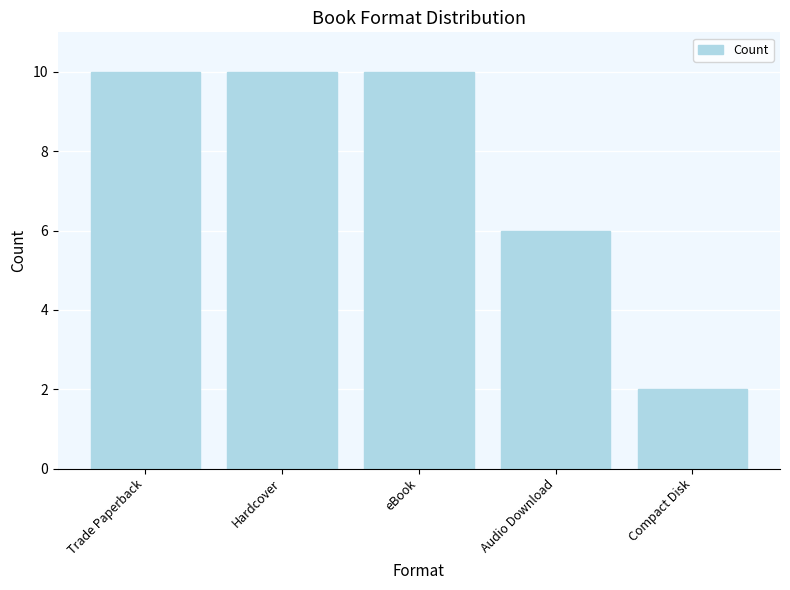

How many bars are there in total?

5